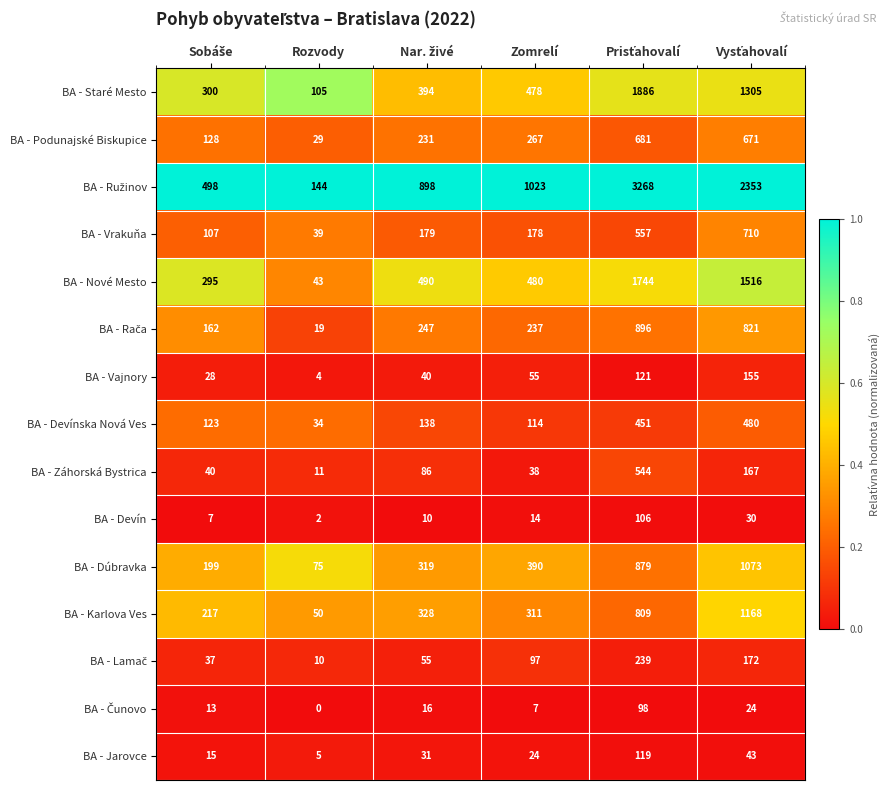

What is the difference between the maximum and minimum values in the BA - Nové Mesto series?

1701